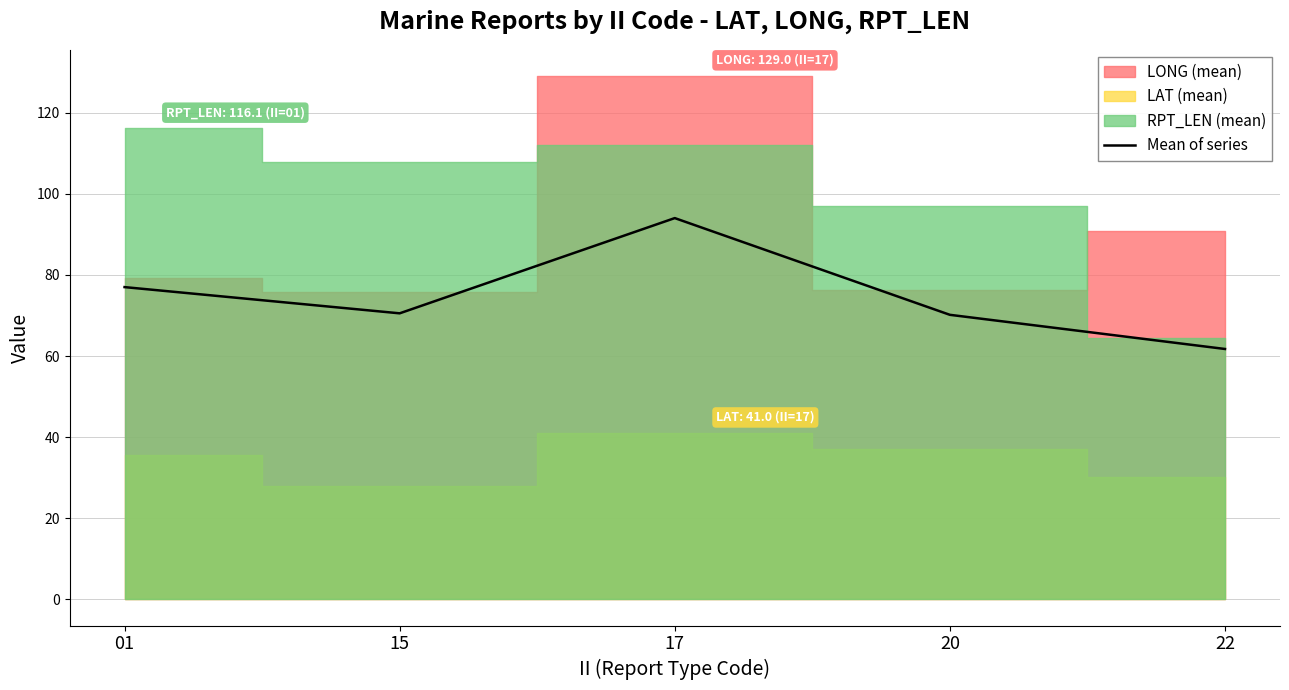

How many interior local peaks (higher than both neighbors) does the data have?

1